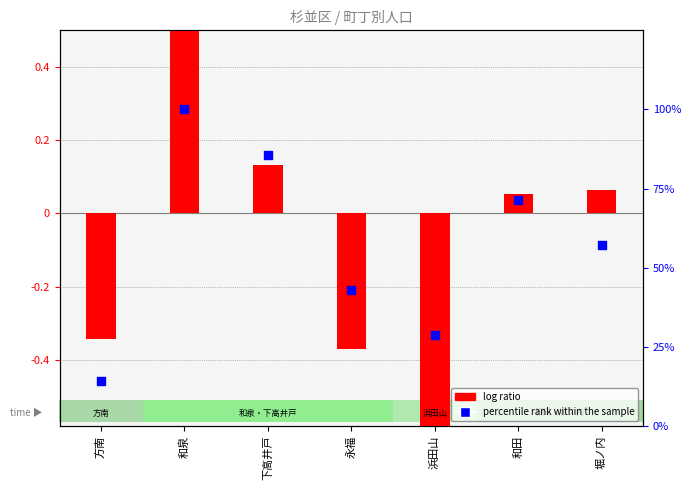

At which category is the sum across all series the highest?

和泉